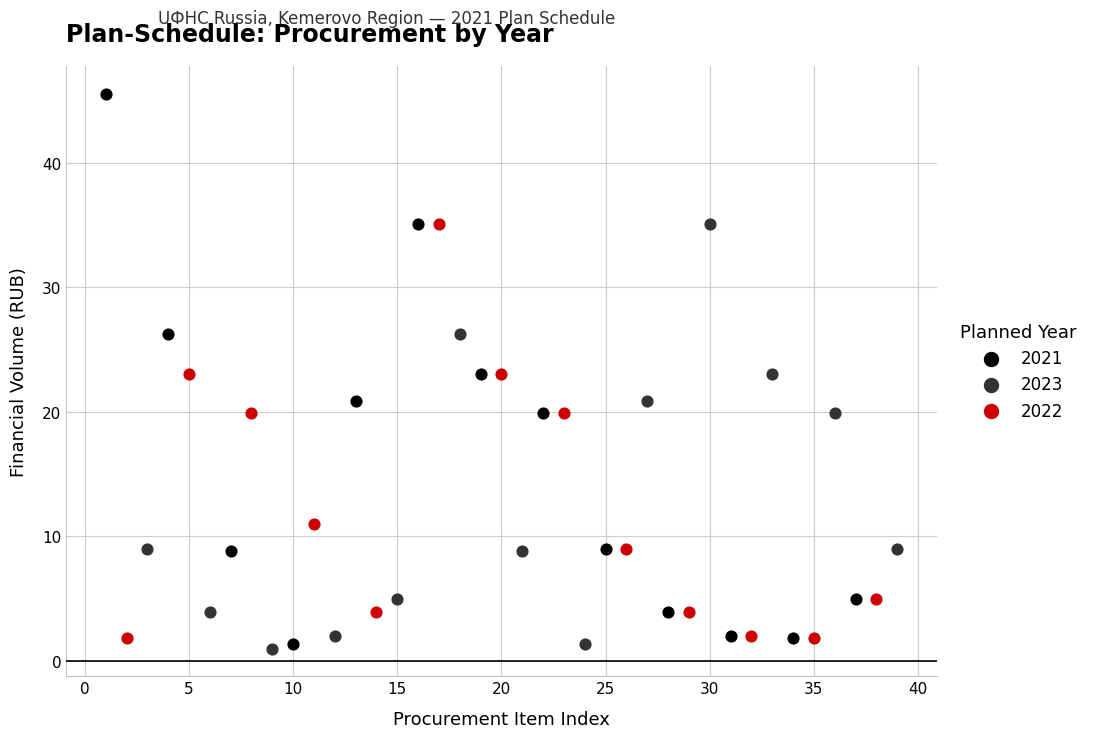

Which series contains the highest Y value?

2021